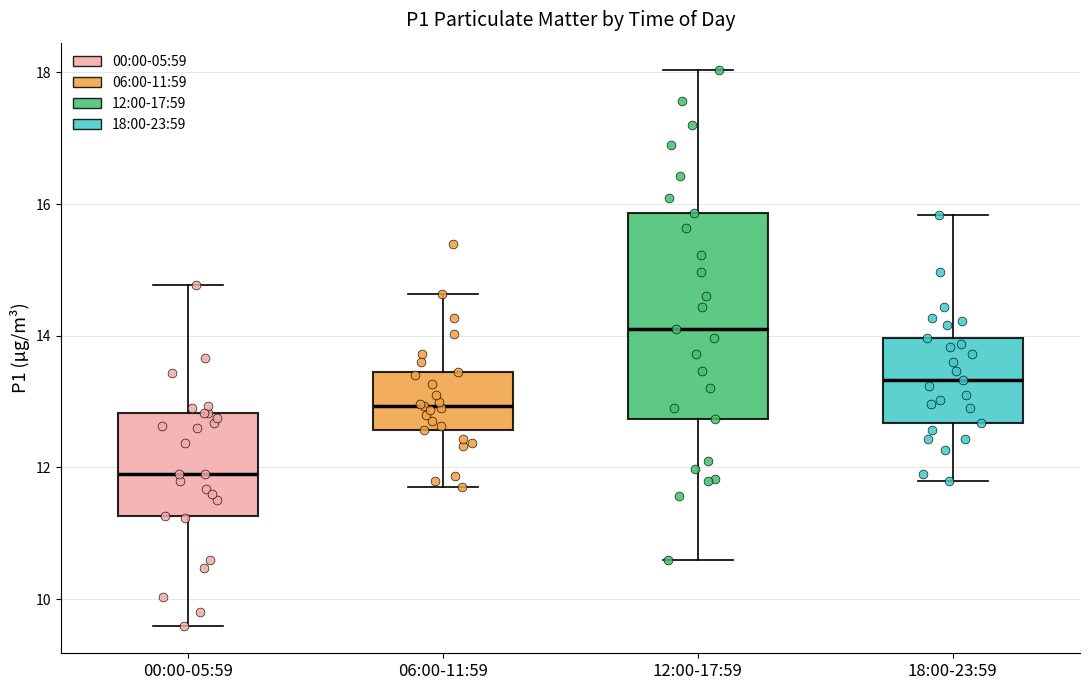

Where does the lower whisker of the box for 18:00-23:59 end on the y-axis? The values are not printed on the chart, so give them approximately, as read against the axis.

11.8